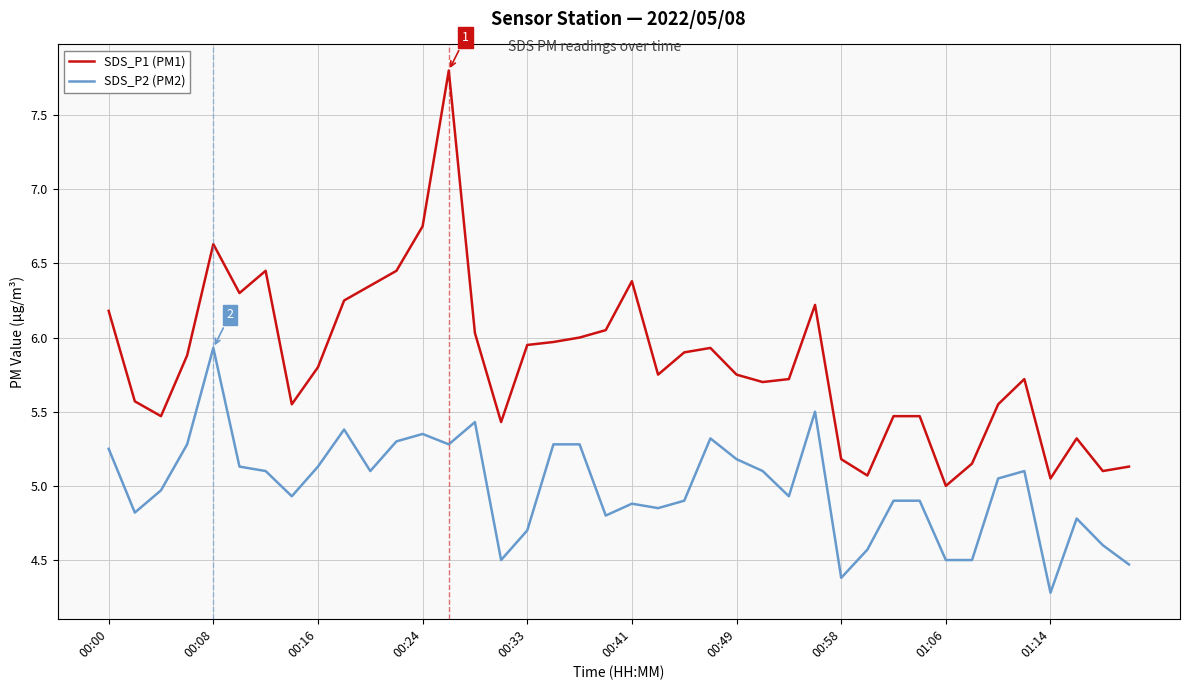

Which series has the largest total across all categories?

SDS_P1 (PM1)